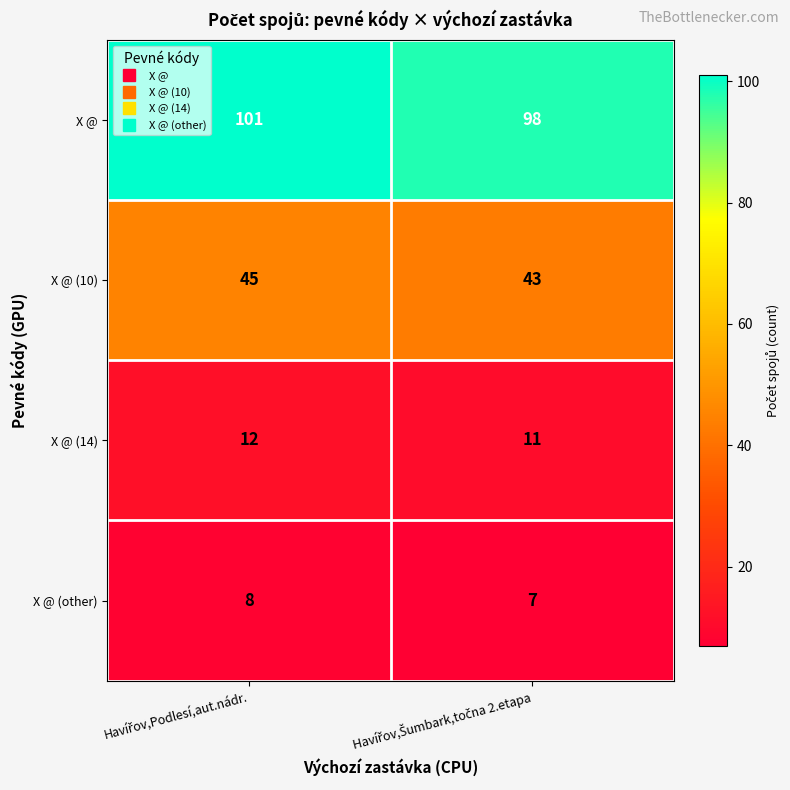

Reading left to right, list all the values displayed in this chart.

X @: 101	98
X @ (10): 45	43
X @ (14): 12	11
X @ (other): 8	7